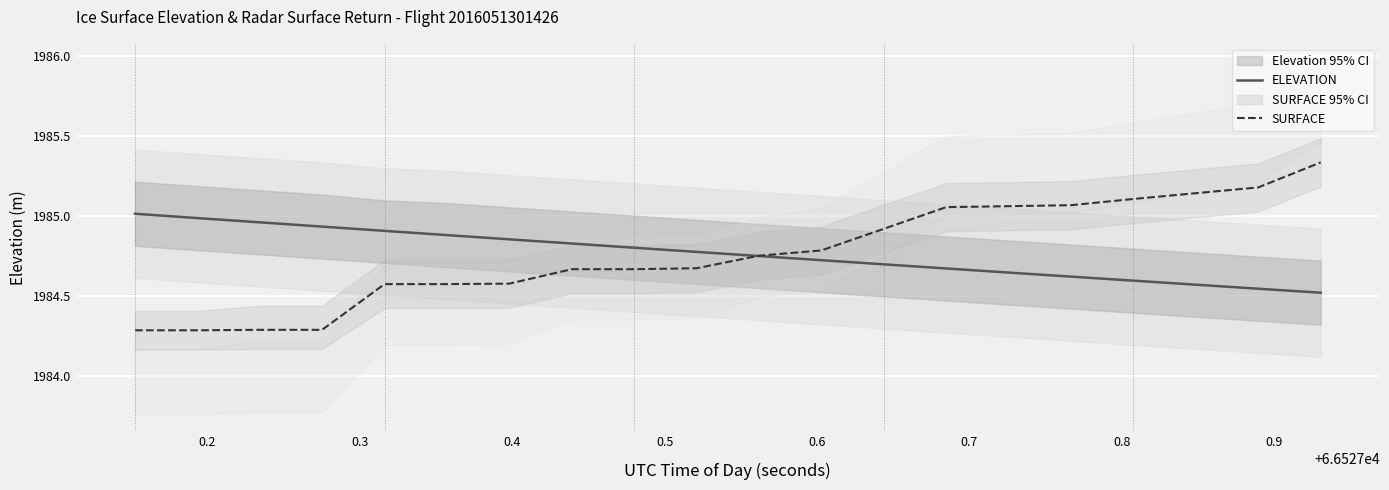

What is the greatest value displayed?

1985.3